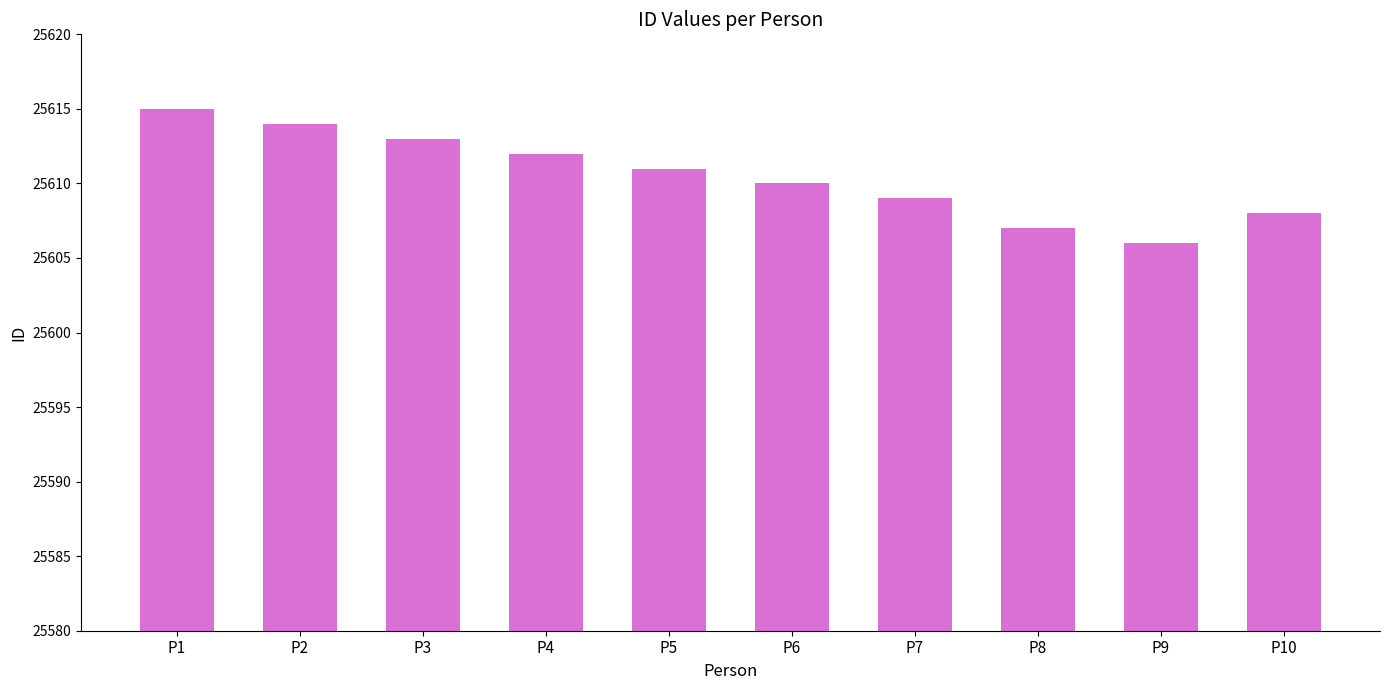

What is the sum of the values at P9 and P7?

51215